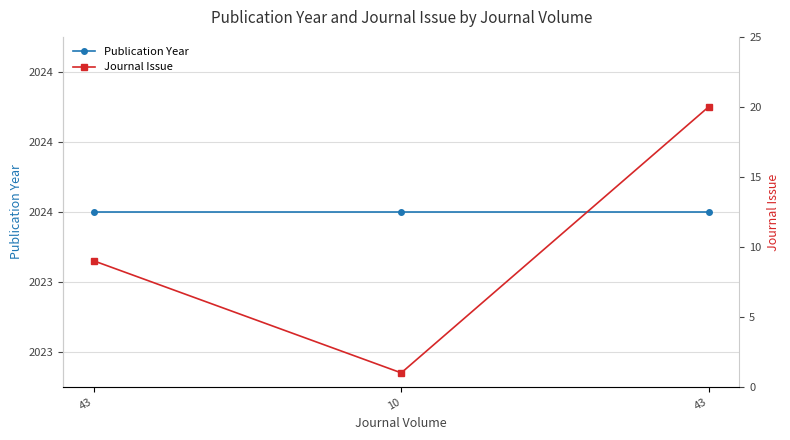

List the series in order of their overall mean, lowest first.

Journal Issue, Publication Year